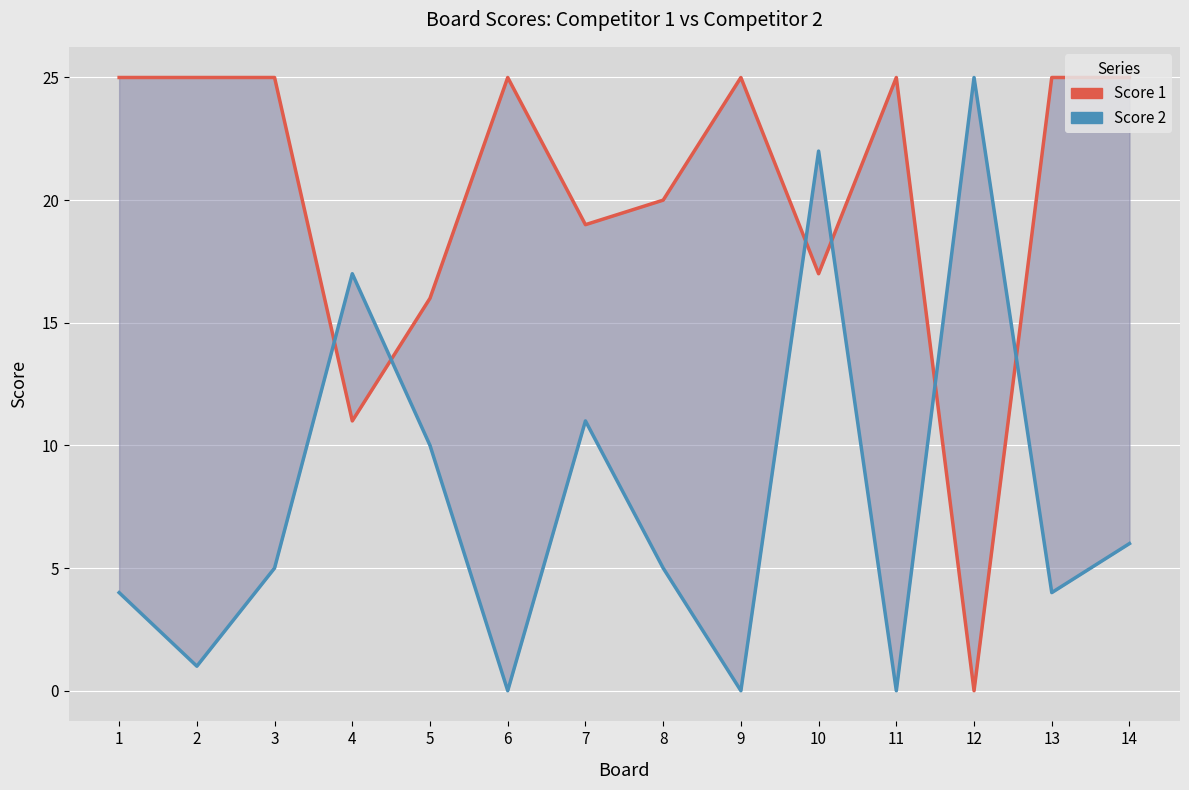

What is the spread (max minus min) of values at 1?

21